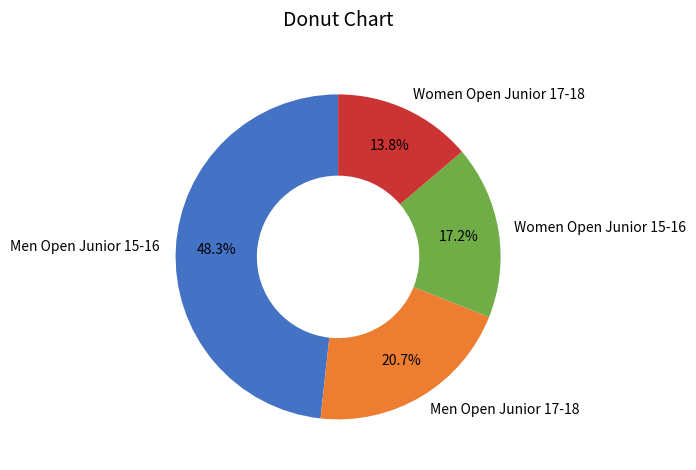

How much of the chart is everything except Women Open Junior 15-16?

82.8%